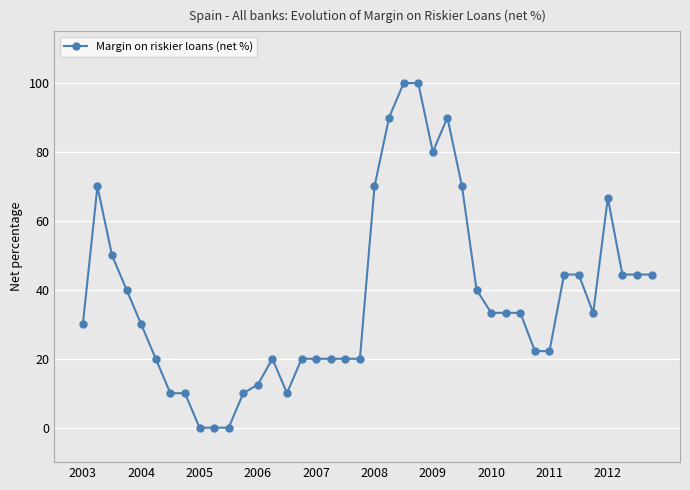

What is the difference between the maximum and minimum values?

100.0